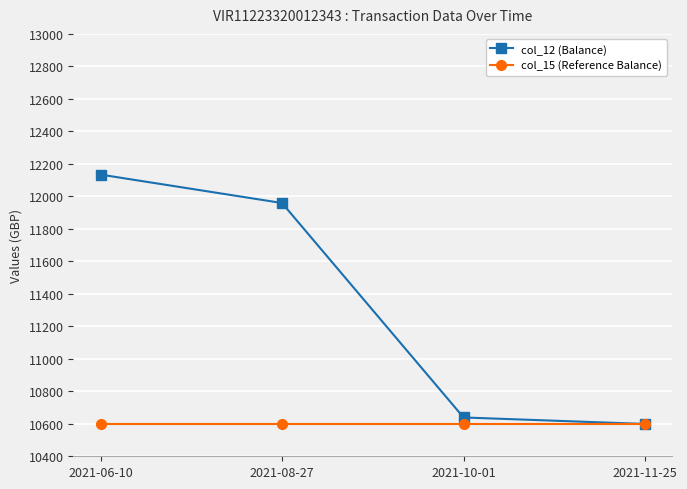

What position from the right is 2021-11-25?

1